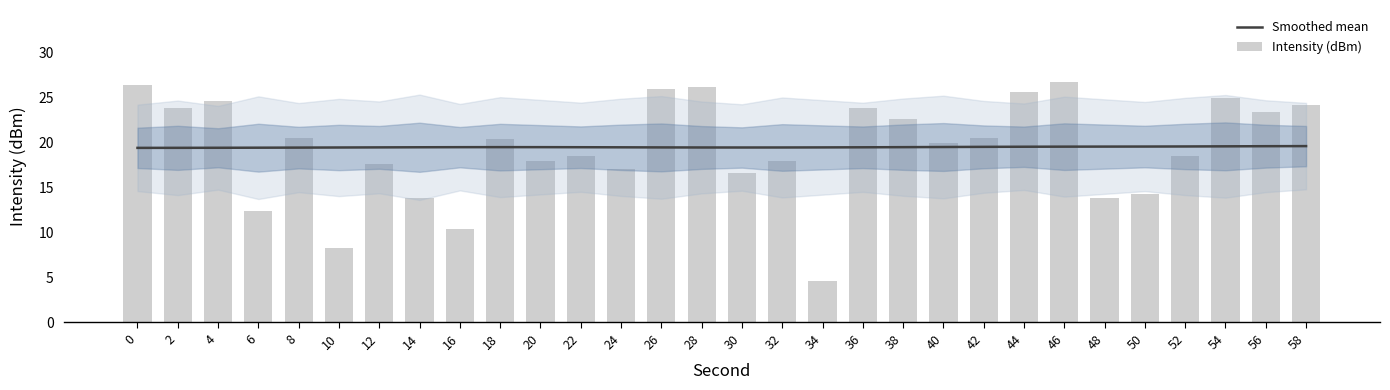

Which label corresponds to the largest value in the chart?

46